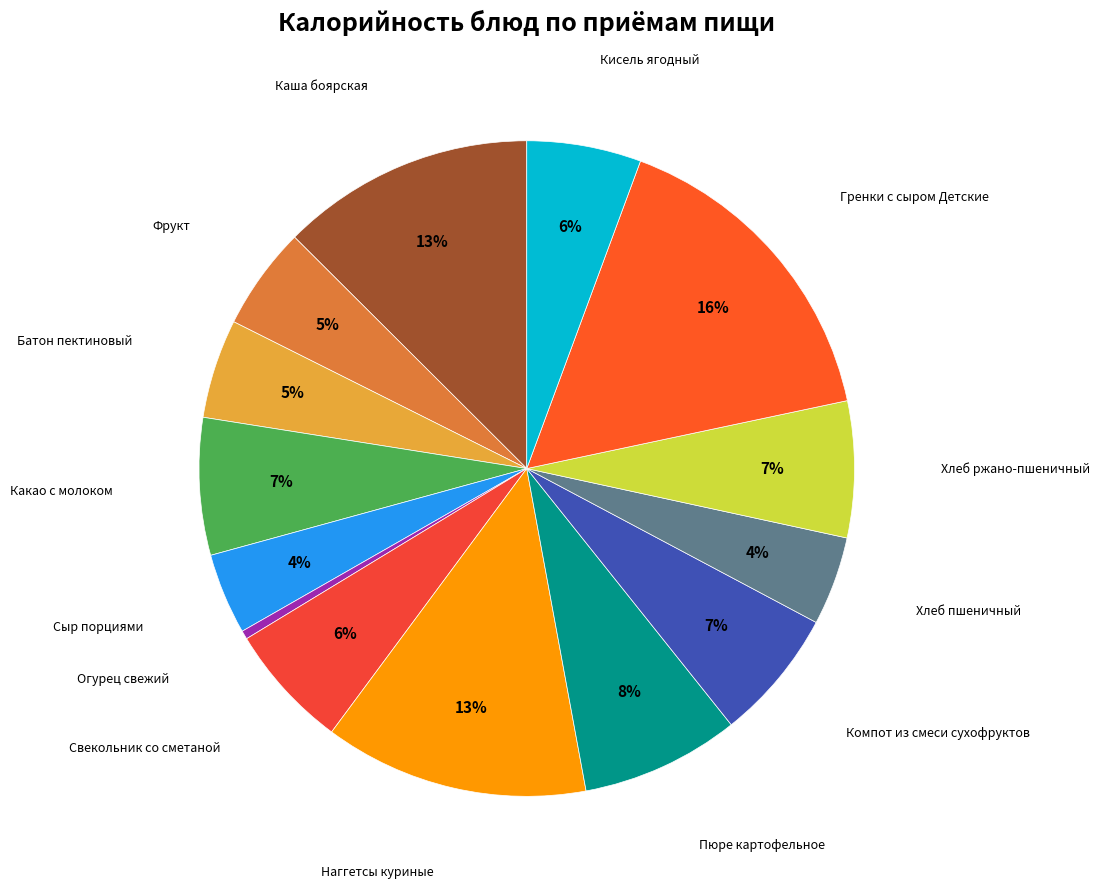

How many slices are in this pie chart?

14